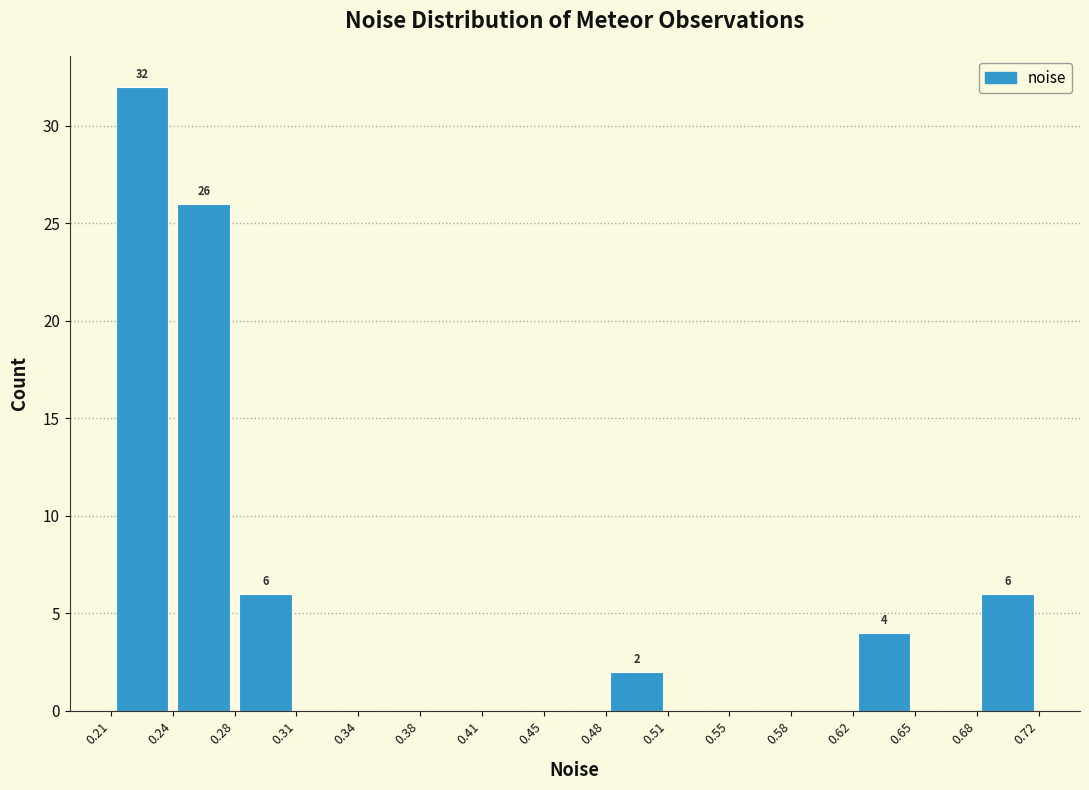

Over which range of the x-axis is the bar tallest?

0.21 to 0.24